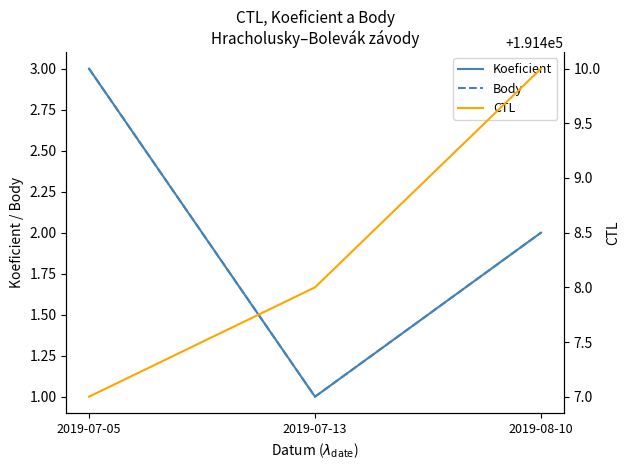

Rank the categories by CTL value from highest to lowest.

2019-08-10, 2019-07-13, 2019-07-05